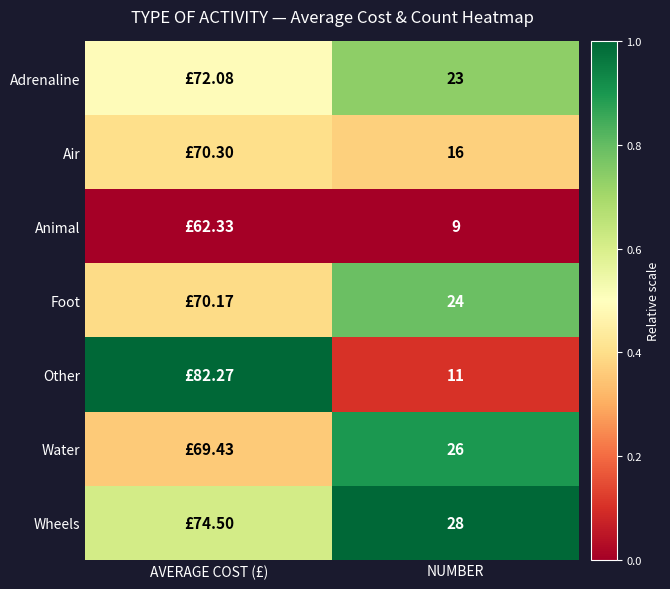

Rank the series at NUMBER from lowest to highest value.

Animal, Other, Air, Adrenaline, Foot, Water, Wheels